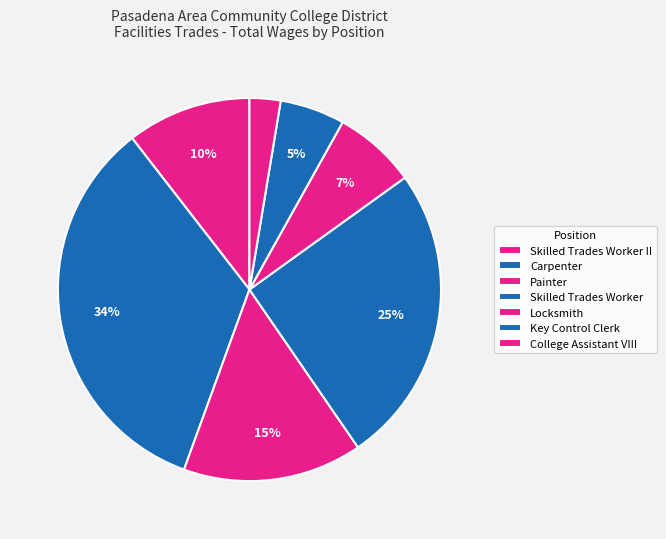

How many slices are in this pie chart?

7